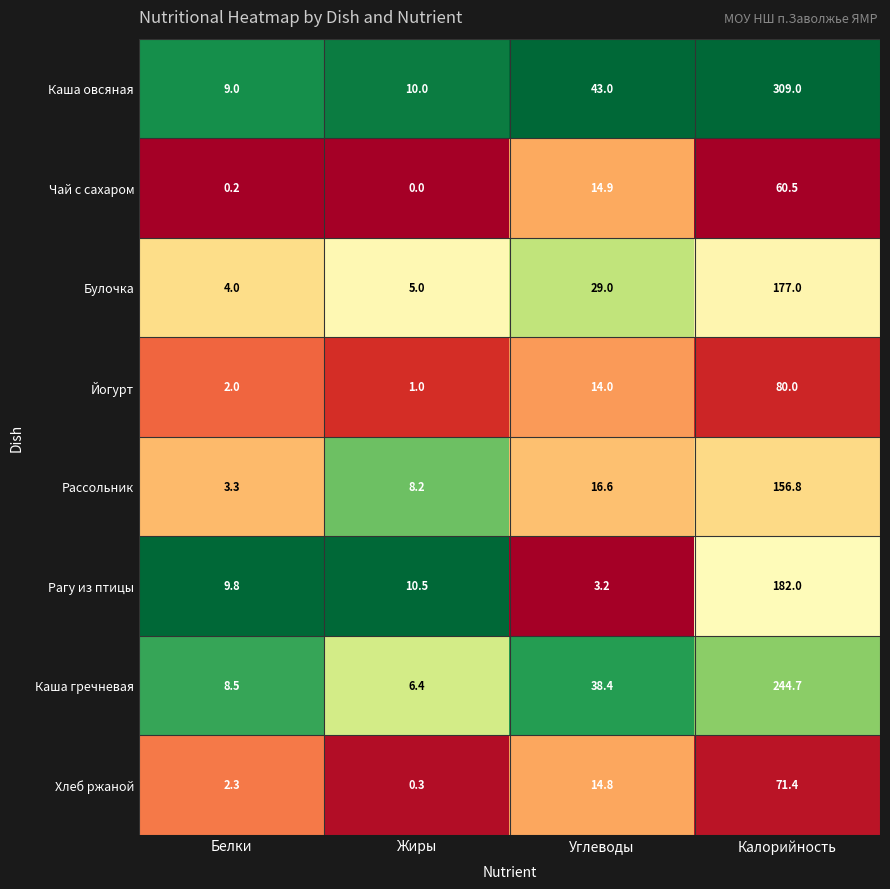

How many categories are shown in the chart?

4